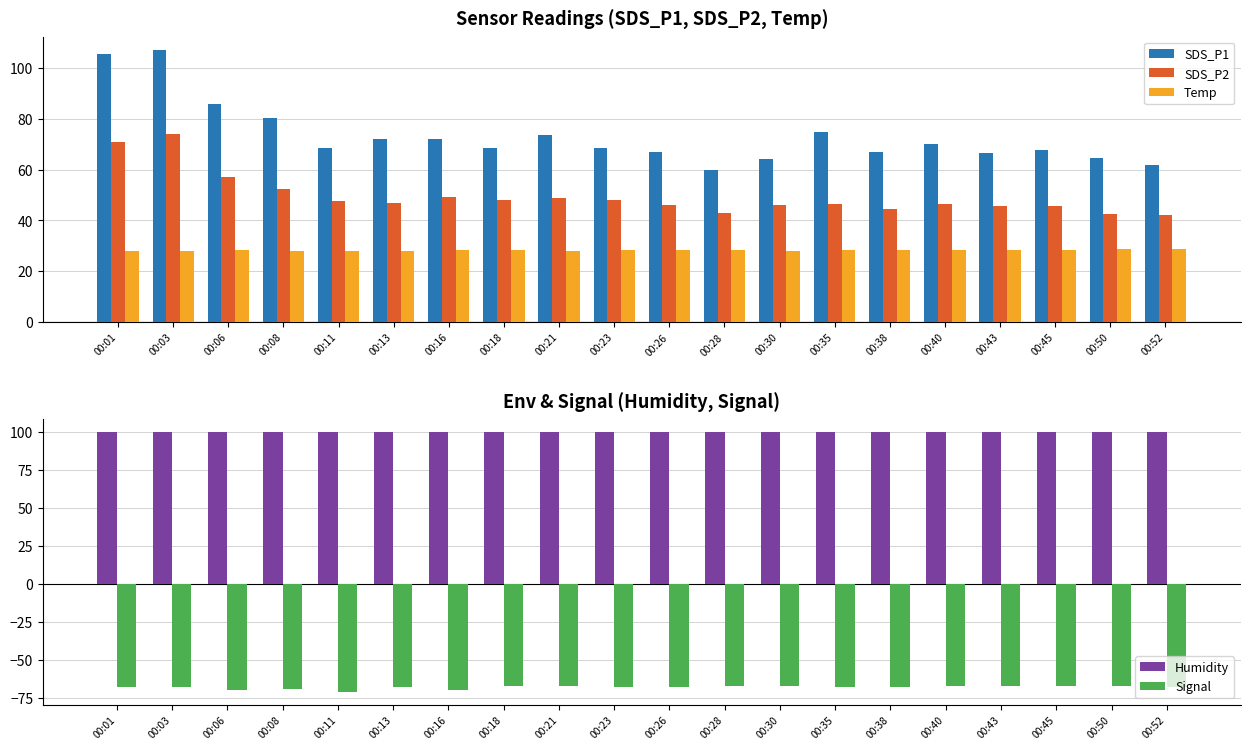

Which has a higher value, 00:26 or 00:21?

00:21